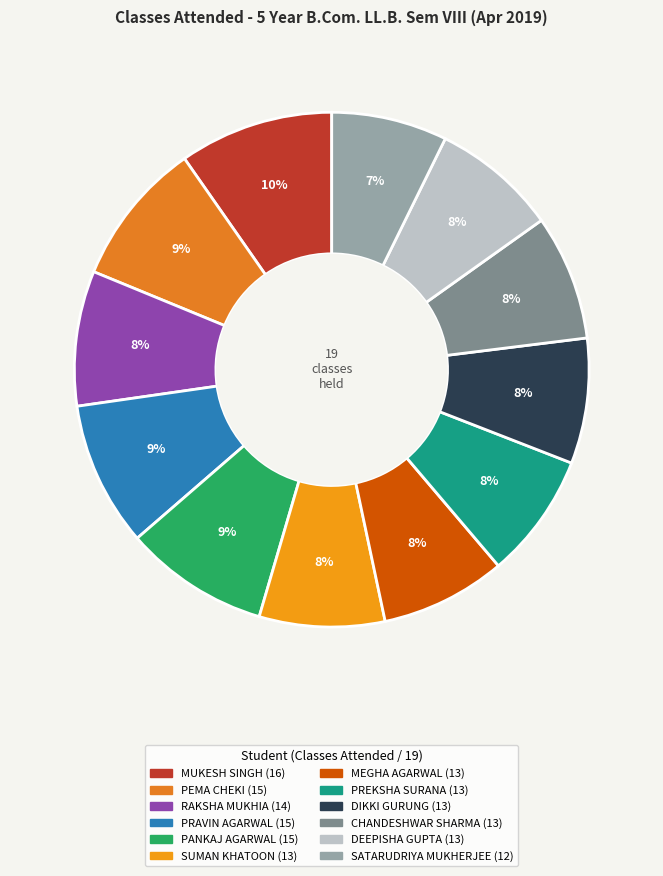

Count the number of slices in the pie.

12